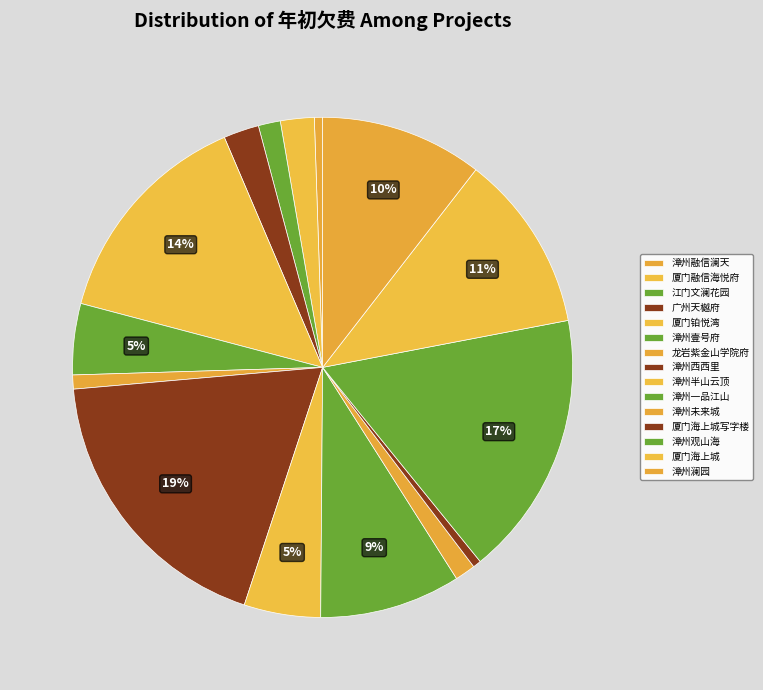

Is 漳州未来城 the majority of the pie?

No